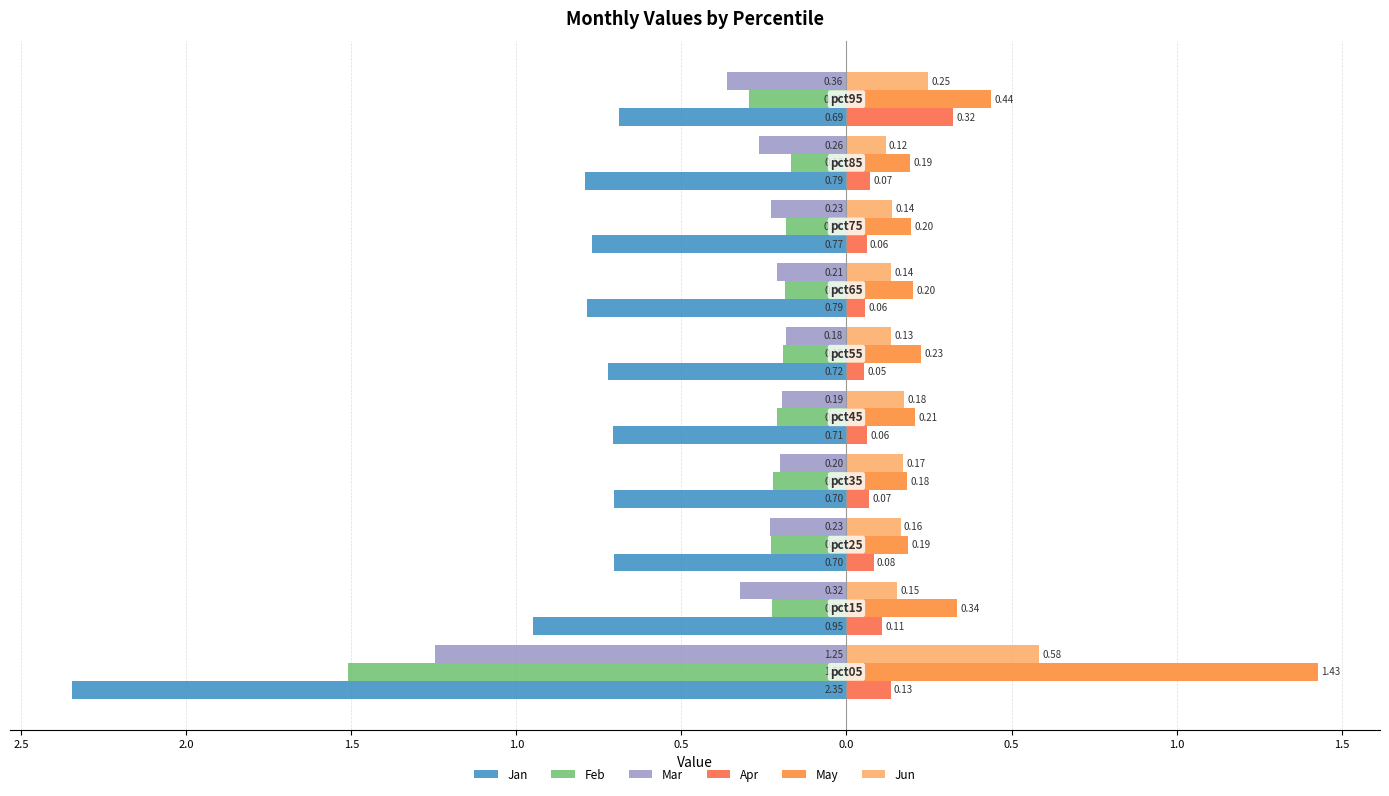

Rank the series by their maximum value, from highest to lowest.

May, Jun, Apr, Feb, Mar, Jan